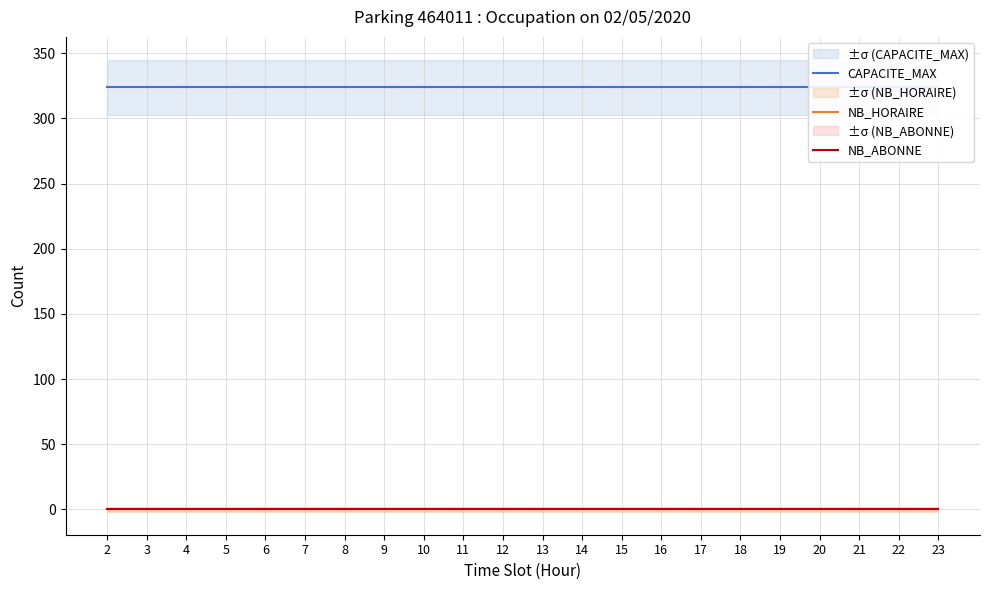

True or false: NB_HORAIRE has more than 0 interior local peaks.

False